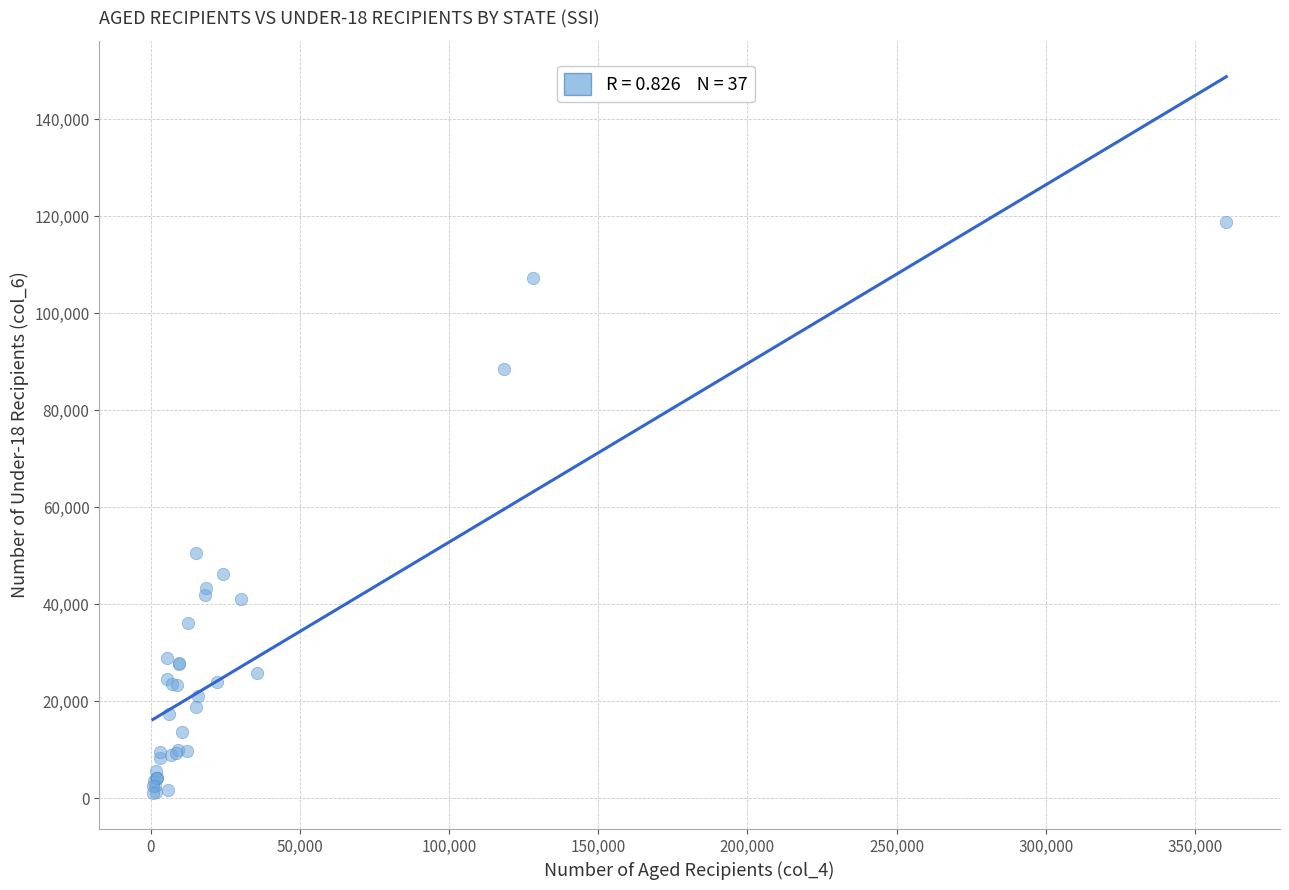

What Y value in the scatter plot is closest to 59947?

50469